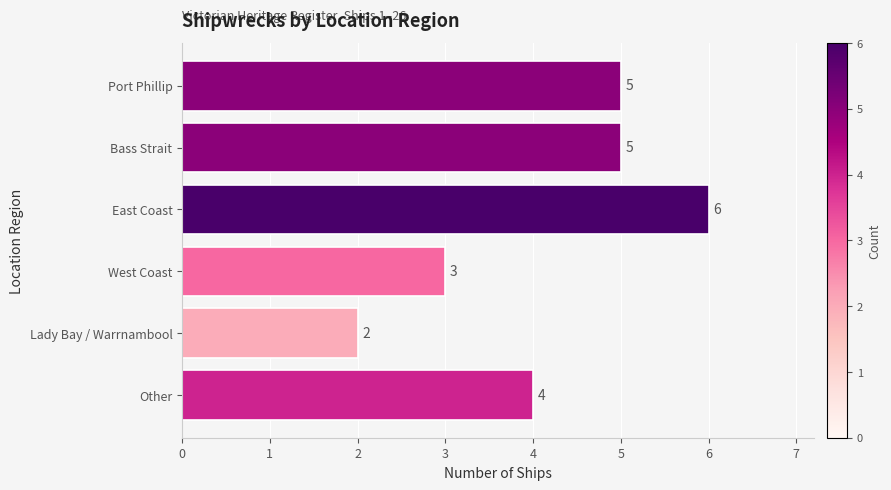

True or false: the data shows 3 at Bass Strait.

False